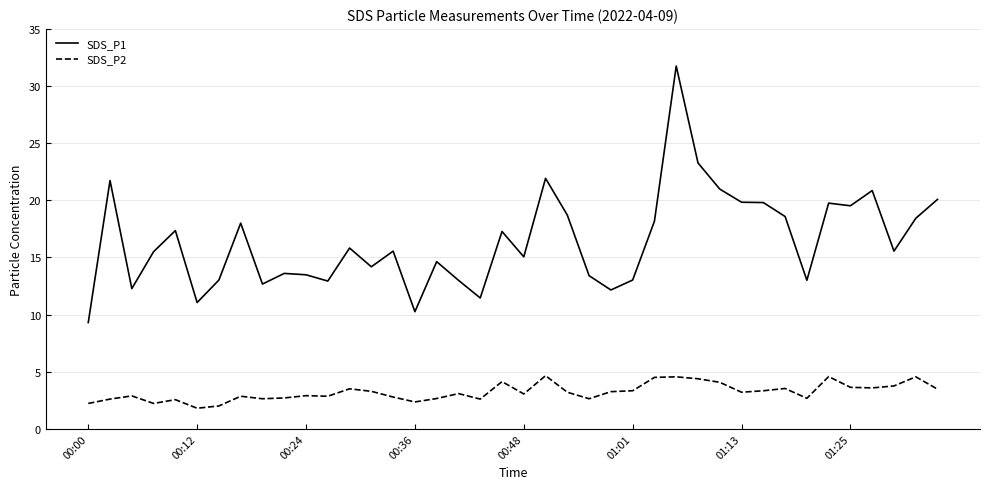

What is the smallest value displayed?

1.8